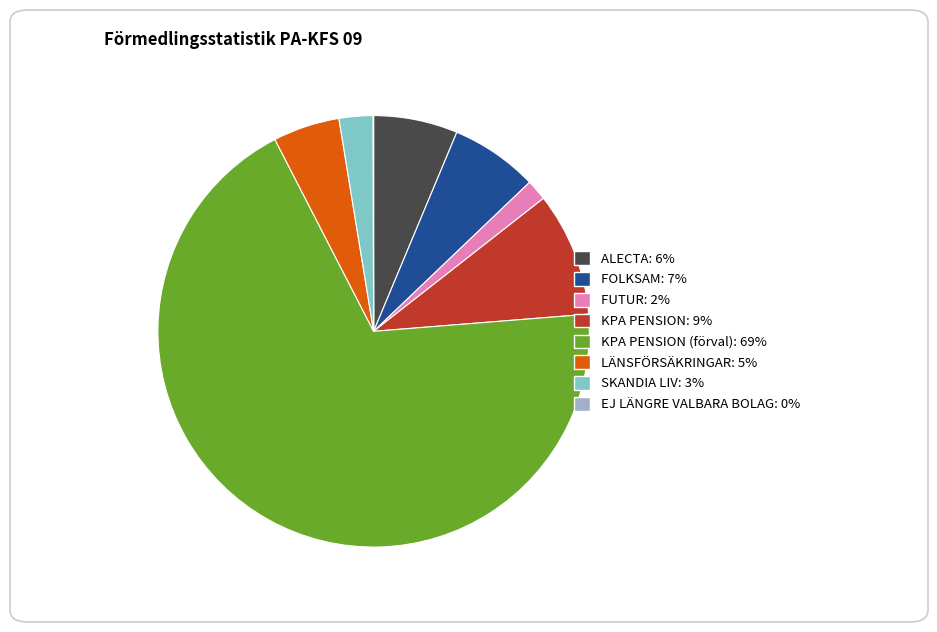

Is there any slice that represents more than half of the pie?

Yes